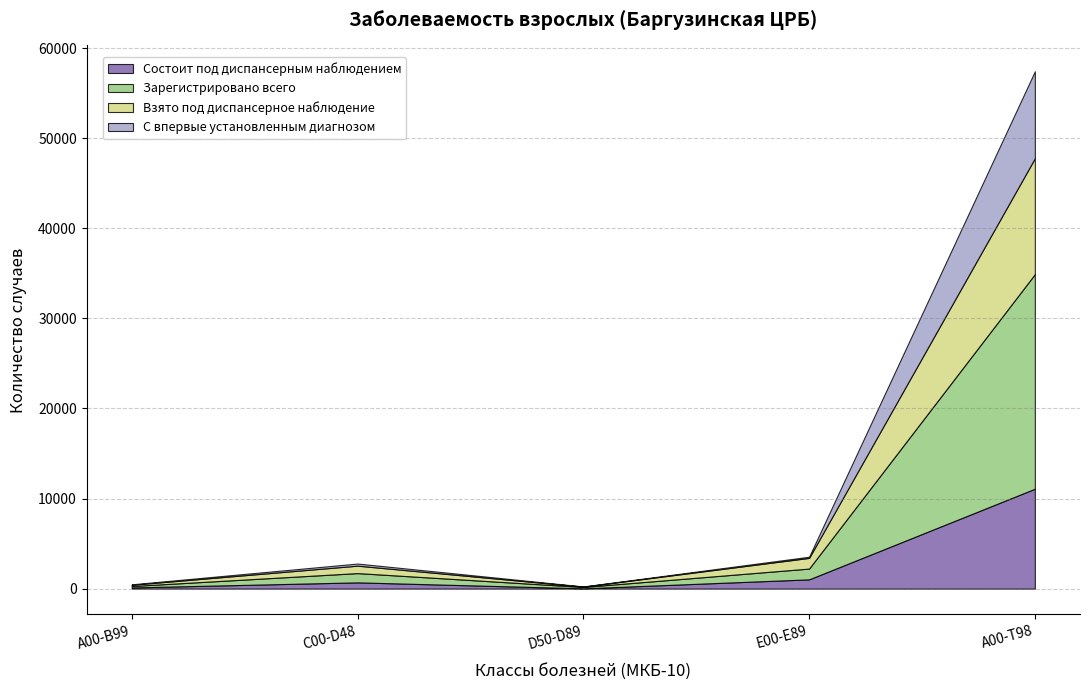

What is the label of the 2nd point from the right?

Е00-Е89